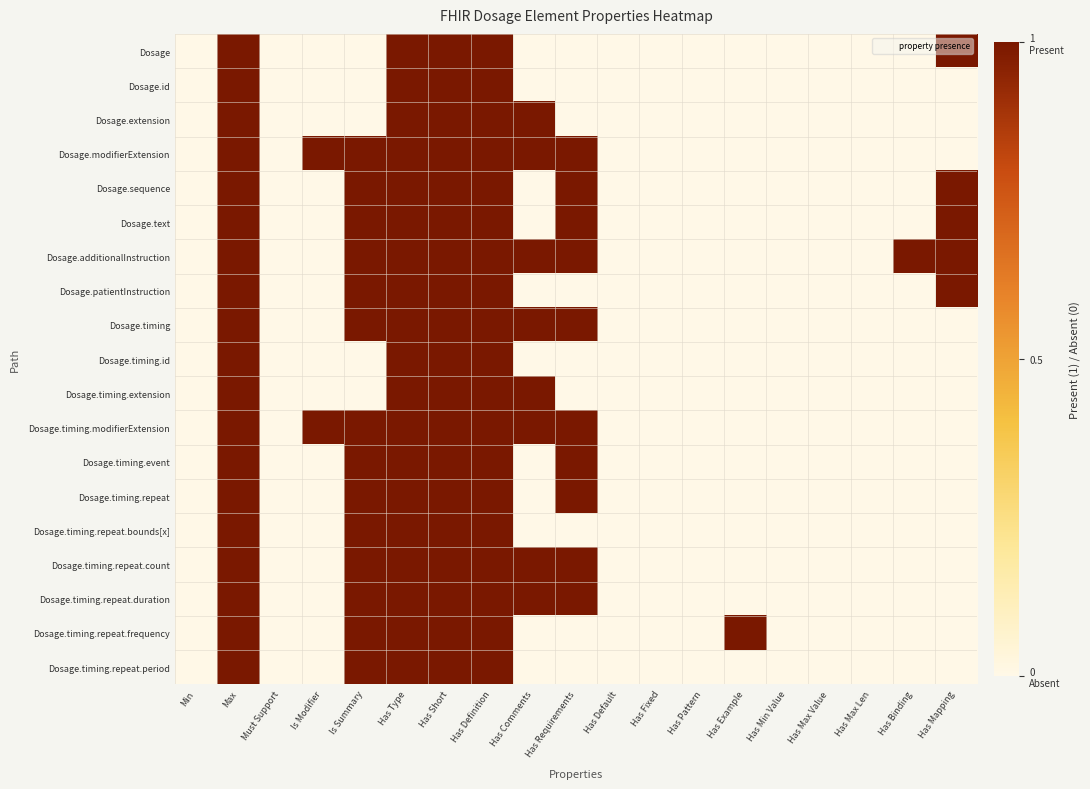

At which category does the chart reach its minimum across all series?

Min